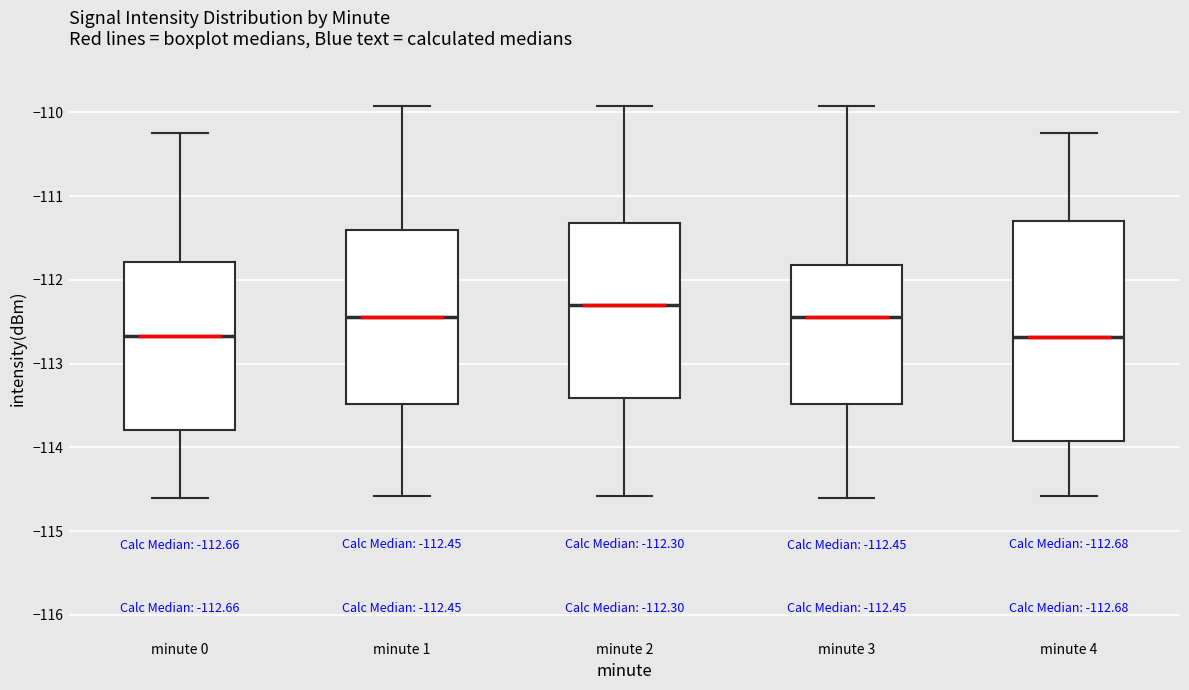

Comparing the boxes themselves (not the whiskers), which one is the tallest?

minute 4